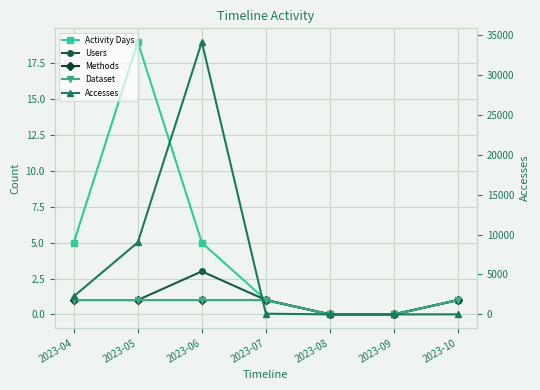

What is the difference between the Users values at 2023-09 and 2023-05?

1